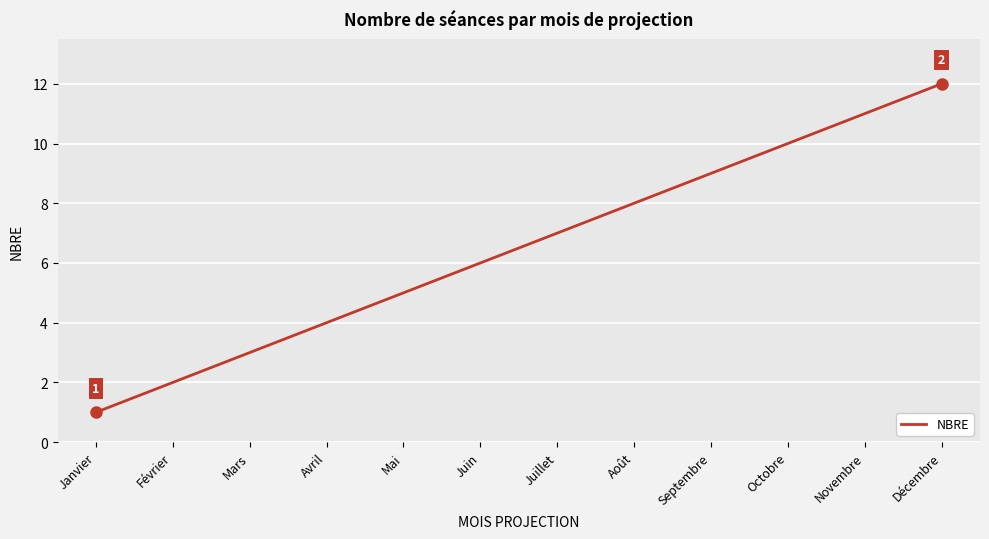

What is the difference between the values at Février and Juillet?

5